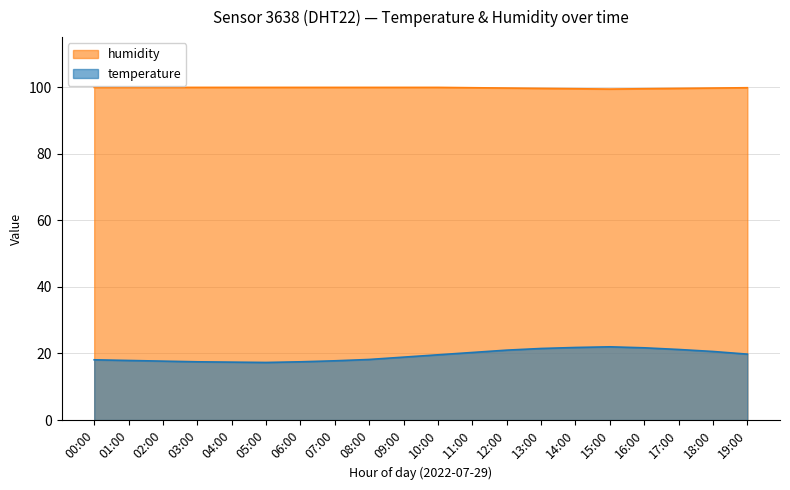

What are all the series names shown in the legend?

humidity, temperature